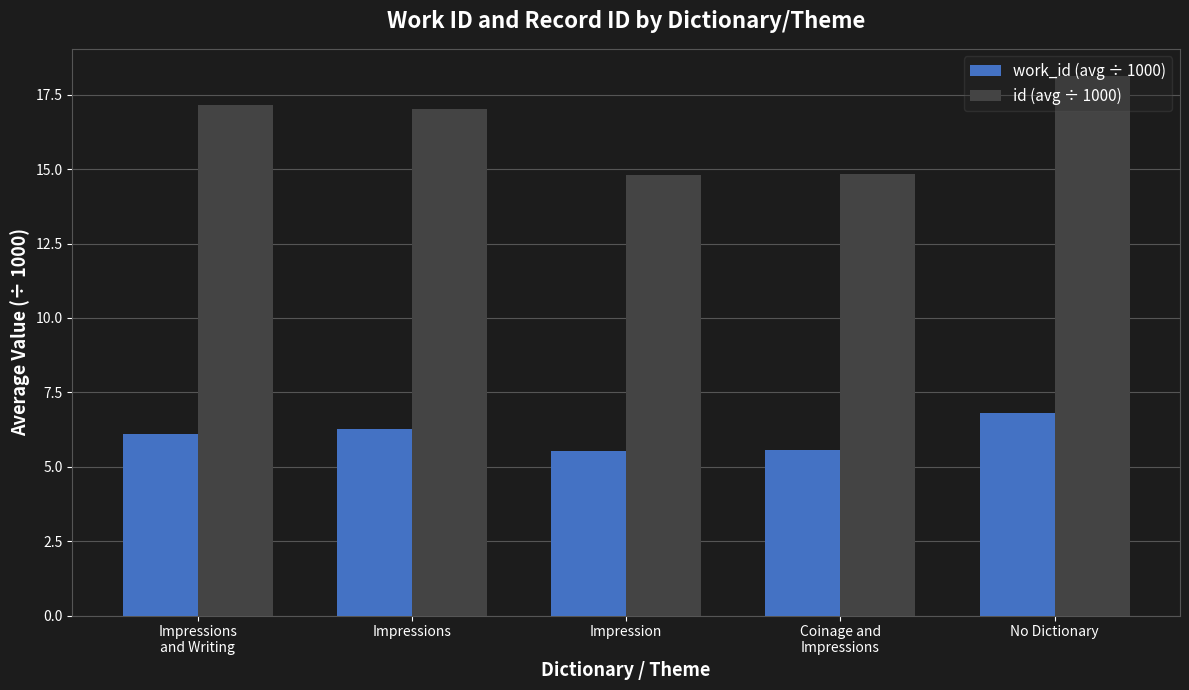

How many groups of bars are there?

5